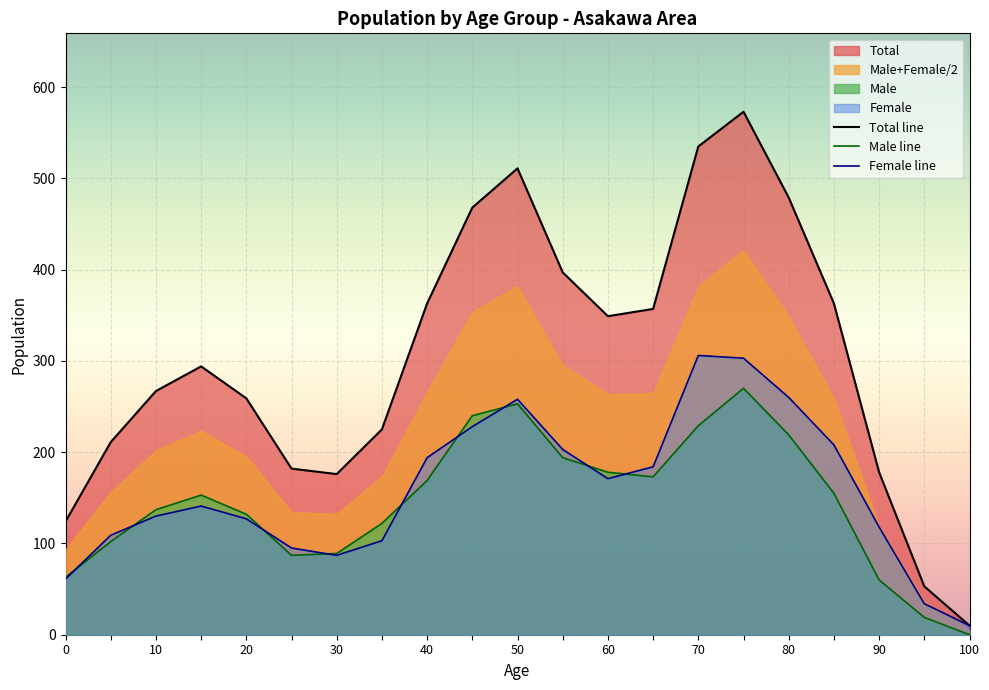

How many interior local valleys does the Total line series have?

2